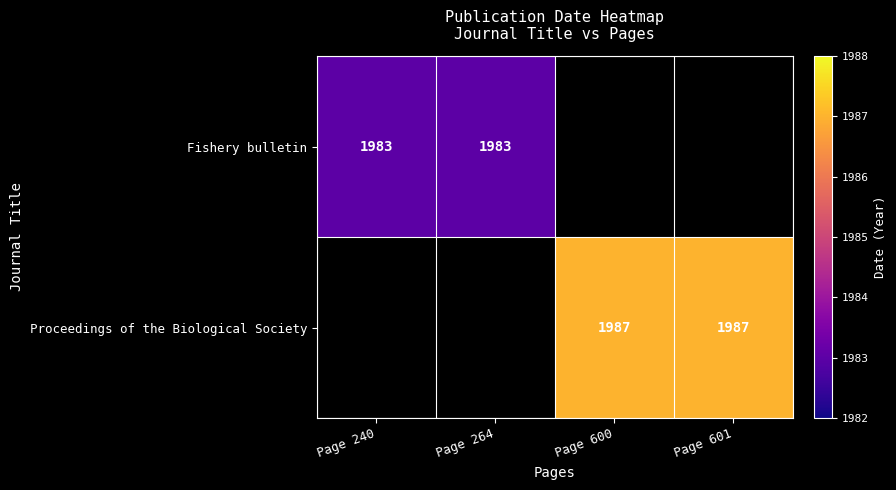

The Proceedings of the Biological Society series shows 770 at Page 601. True or false?

False